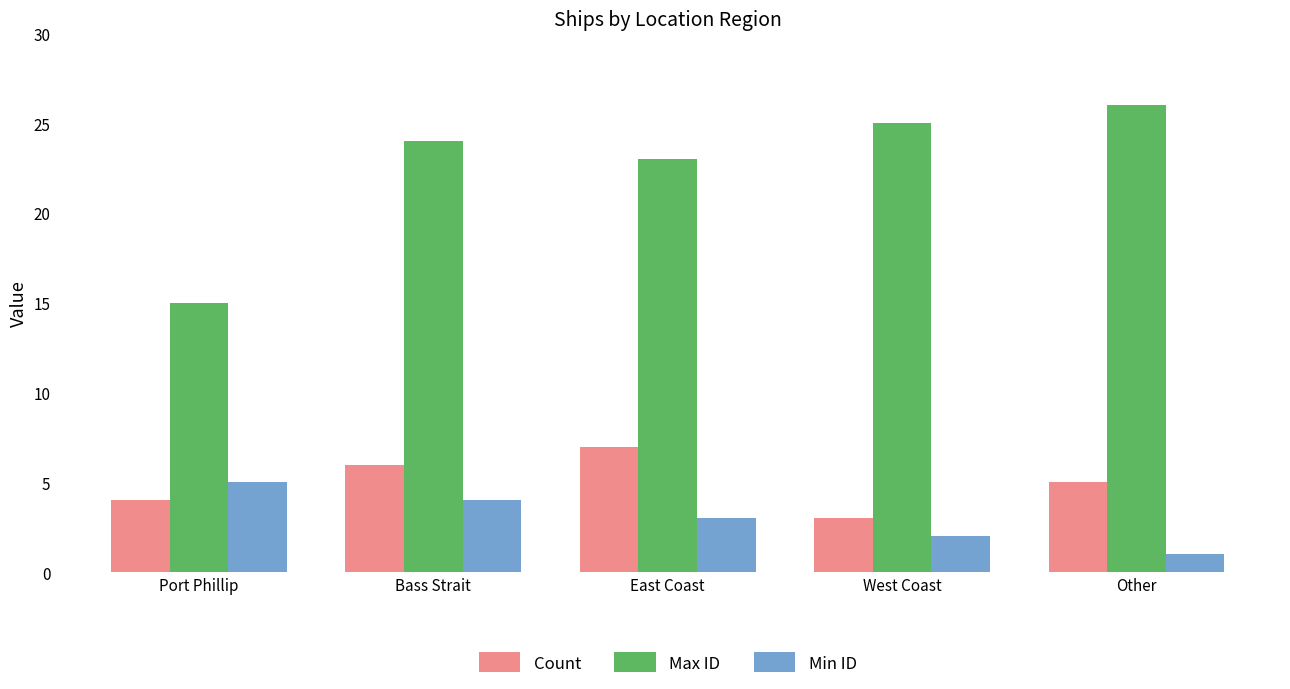

How many bars are there in total?

15